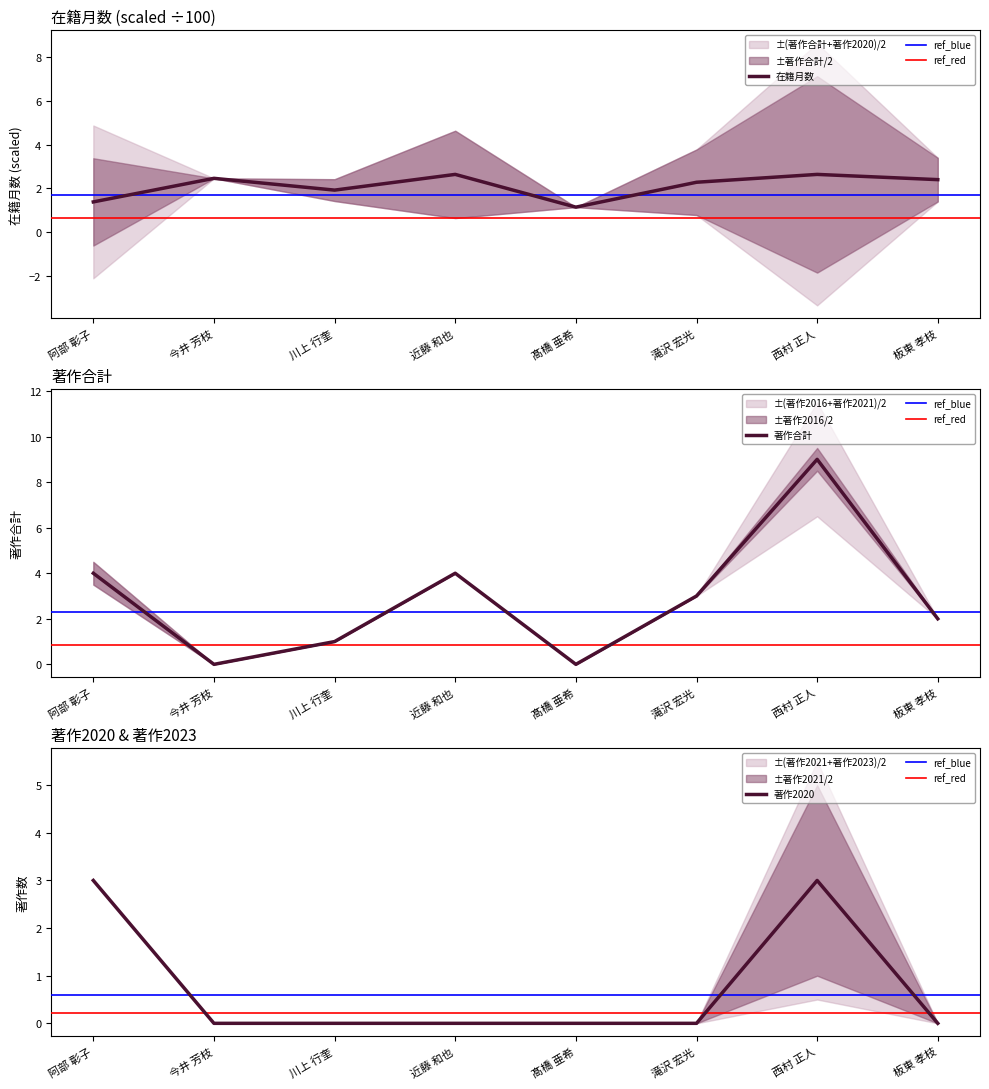

Does the chart have visible grid lines?

No